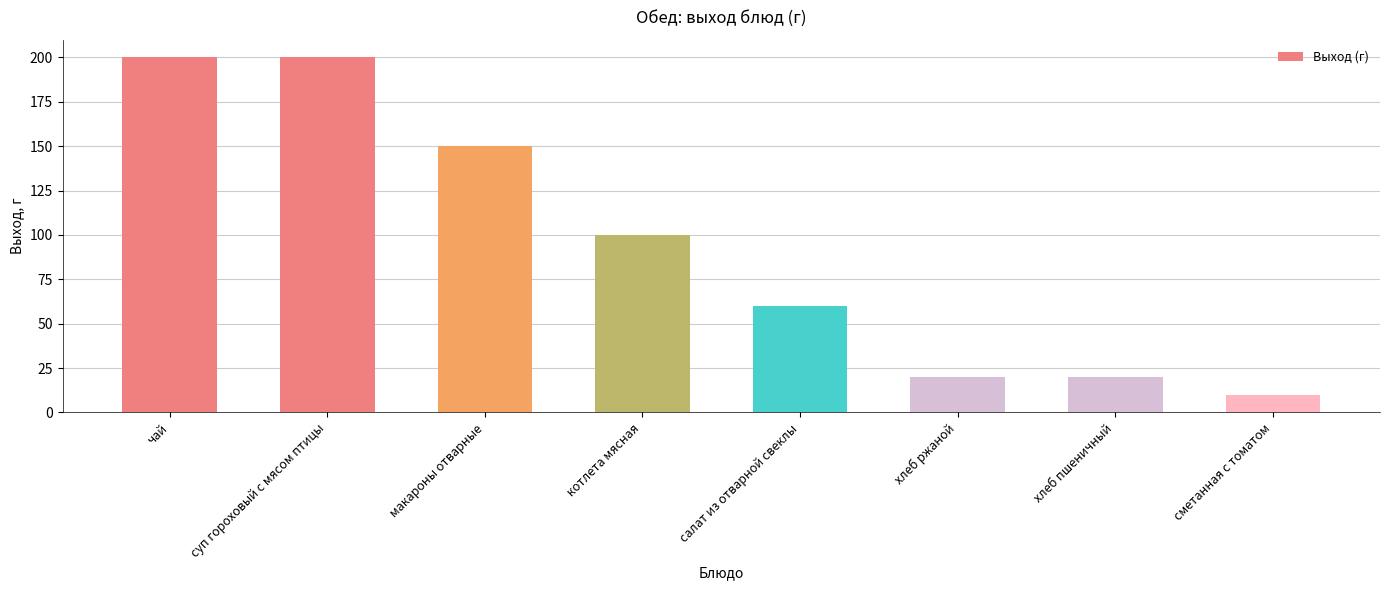

True or false: the data shows 20 at хлеб ржаной.

True